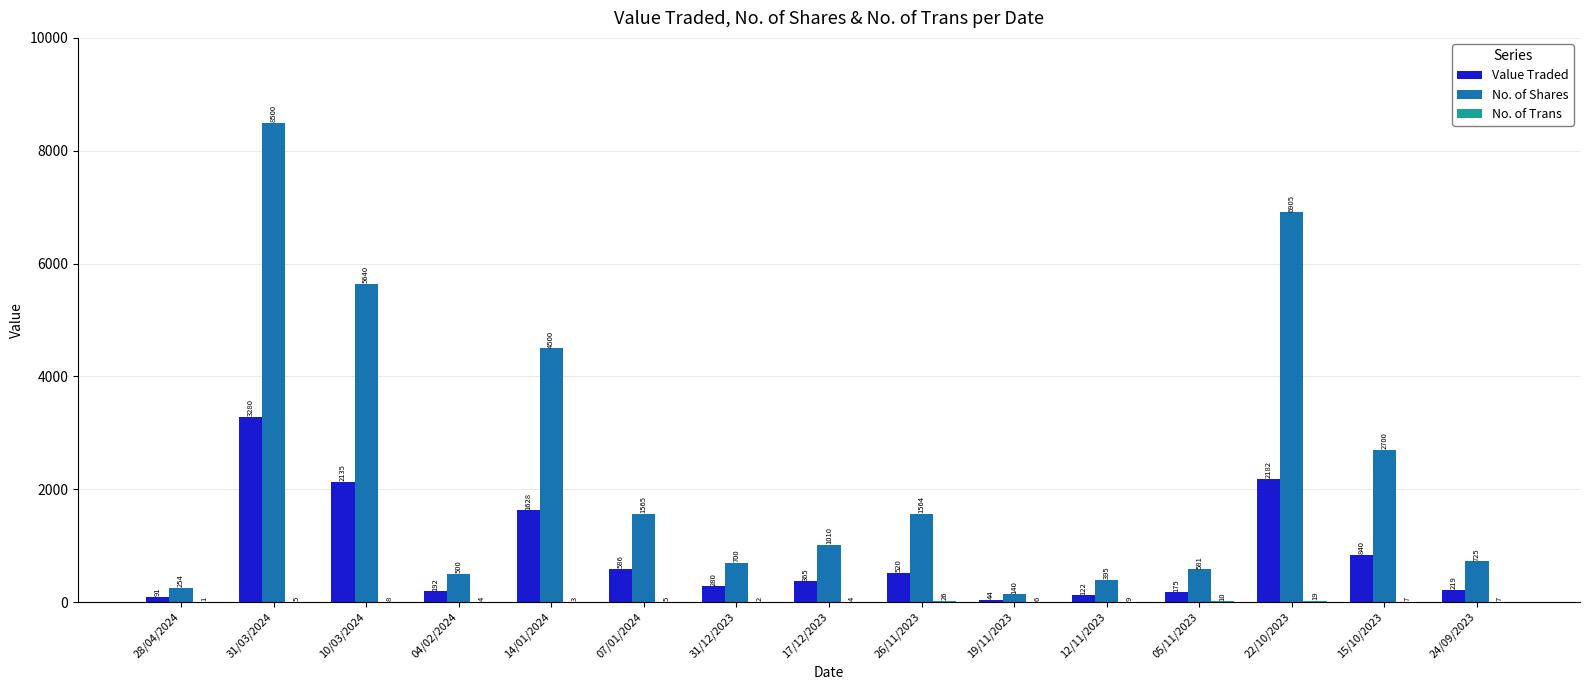

The No. of Shares series shows 660 at 17/12/2023. True or false?

False